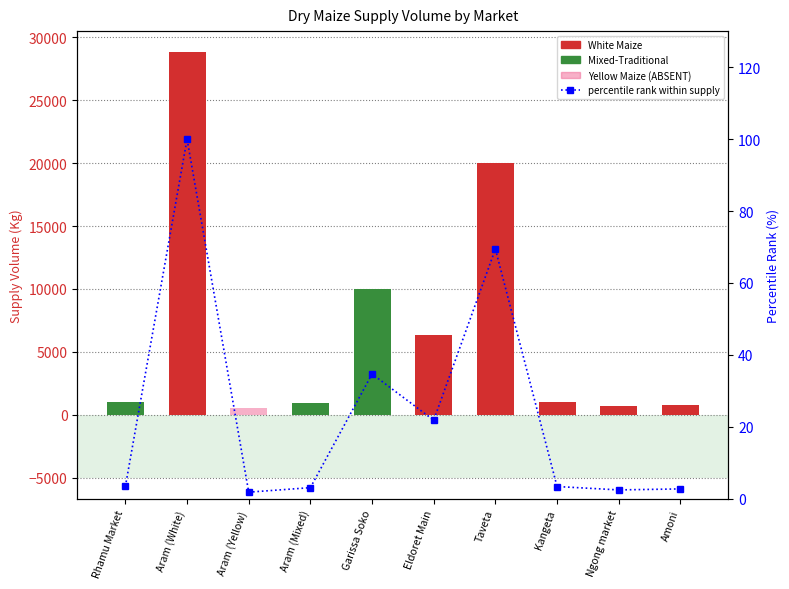

At which label does the data first exceed 3?

Rhamu Market